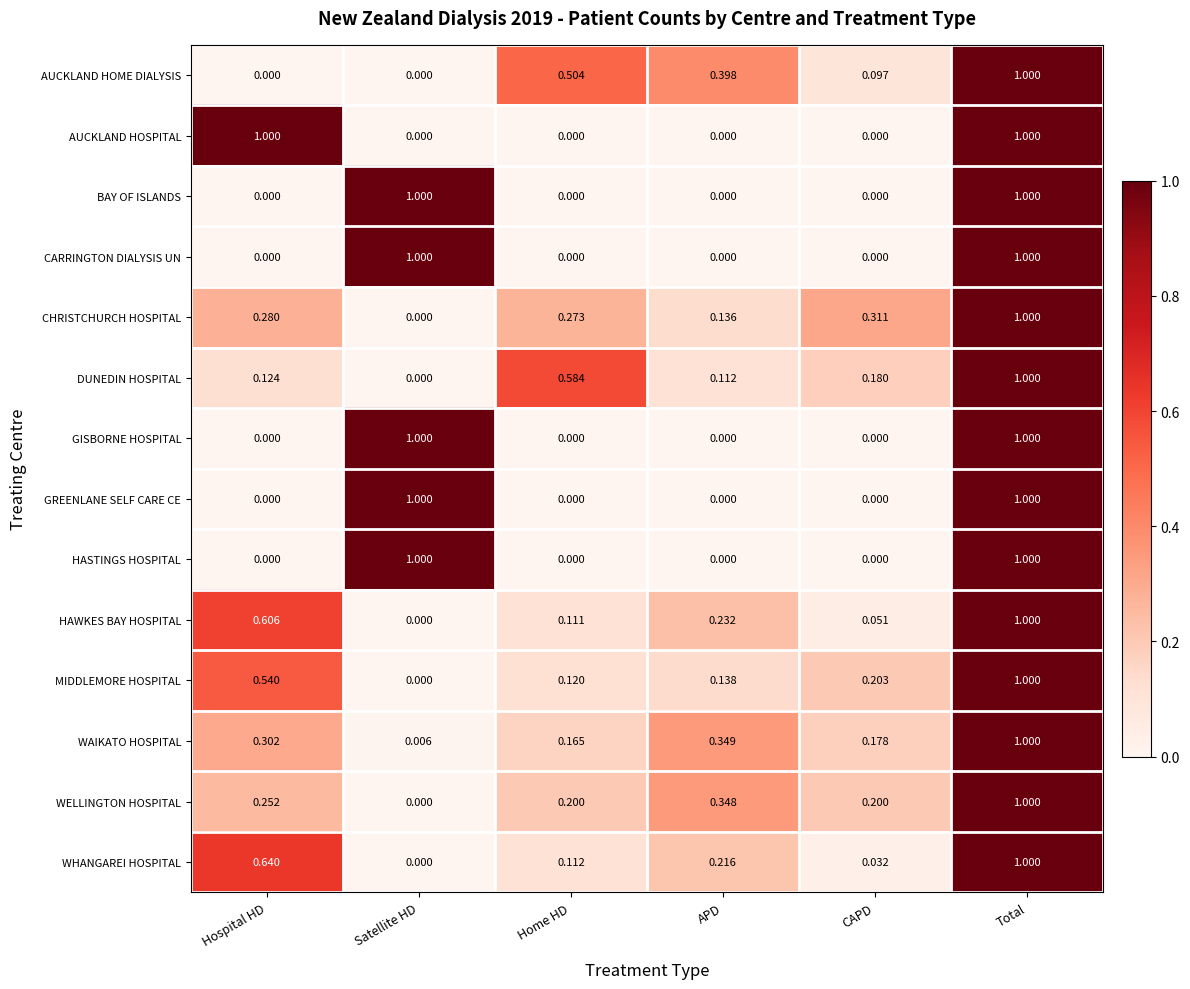

Which series has the largest total across all categories?

MIDDLEMORE HOSPITAL